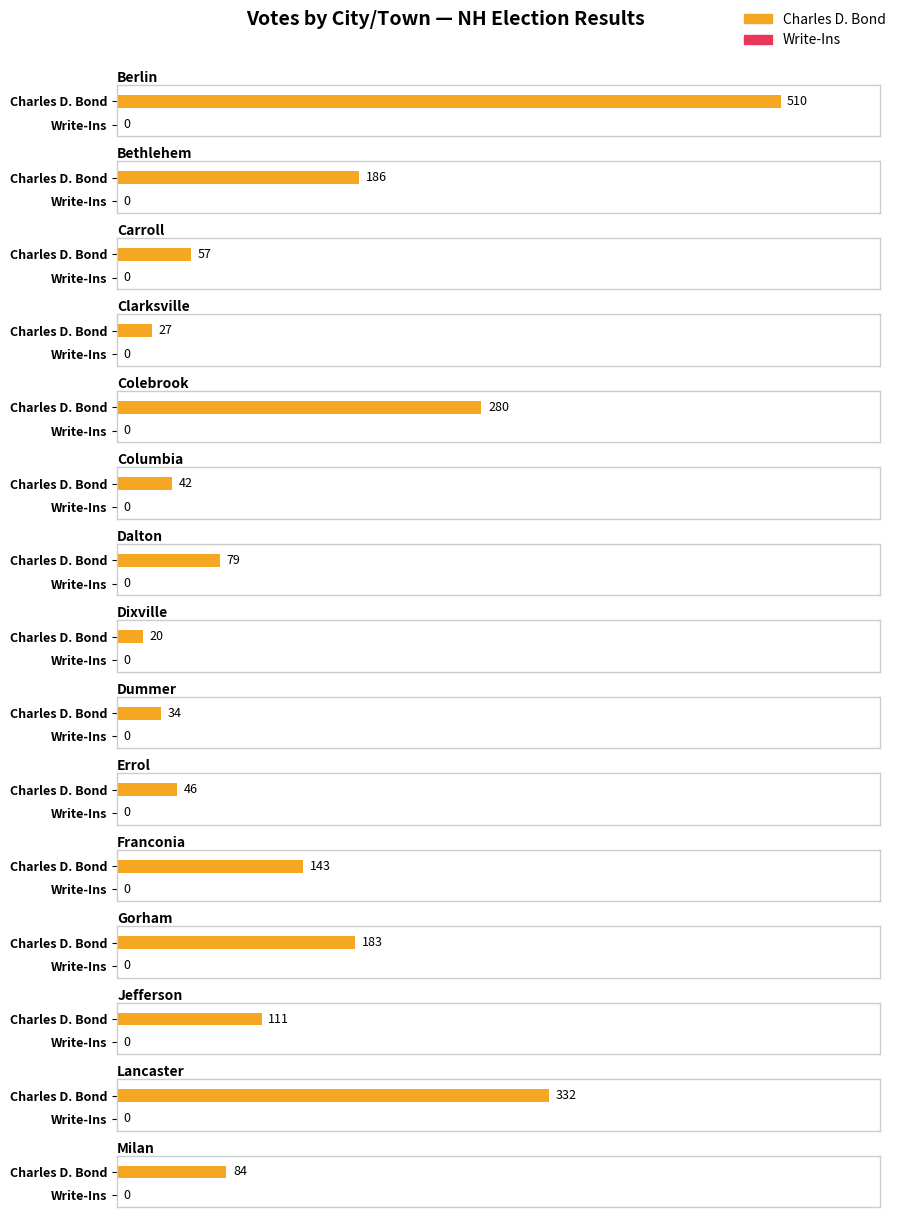

Which series has the widest spread of values?

Charles D. Bond